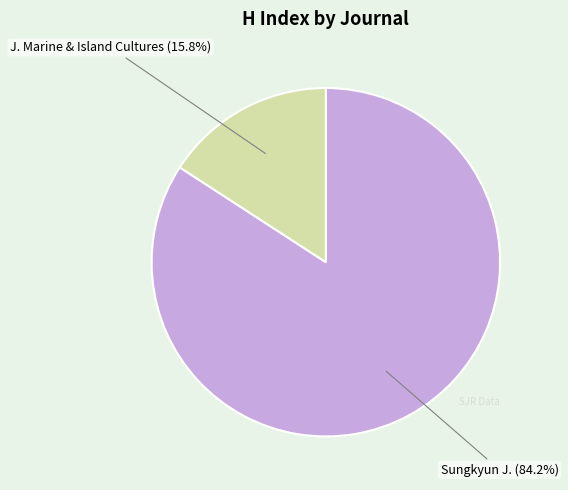

Is there any slice that represents more than half of the pie?

Yes